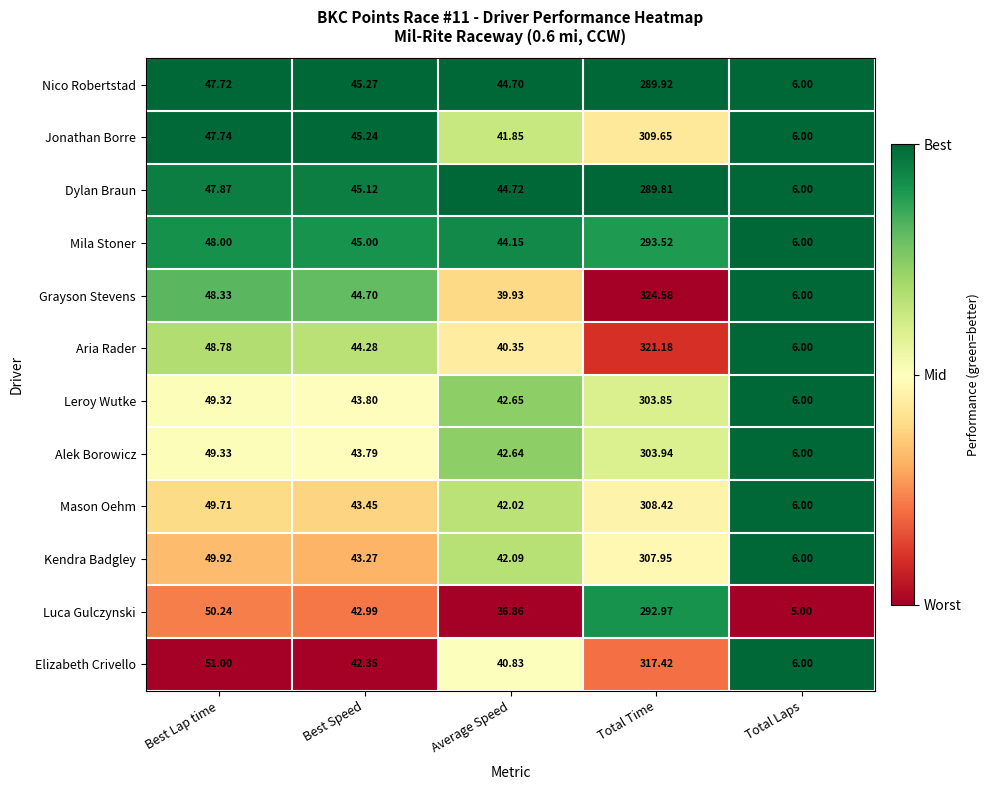

Which series has the largest total across all categories?

Grayson Stevens